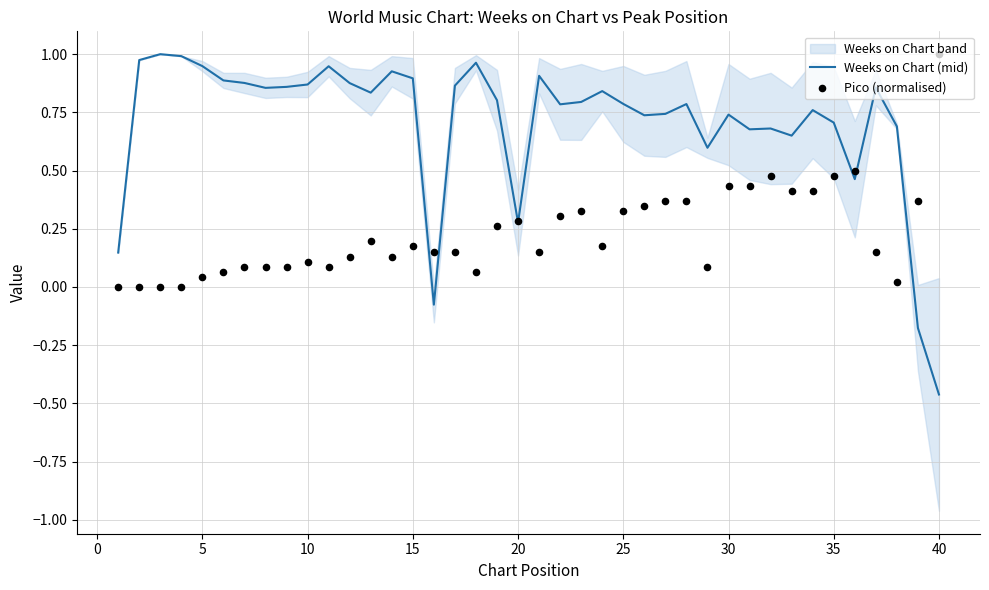

Which series has the largest total across all categories?

Weeks on Chart (mid)